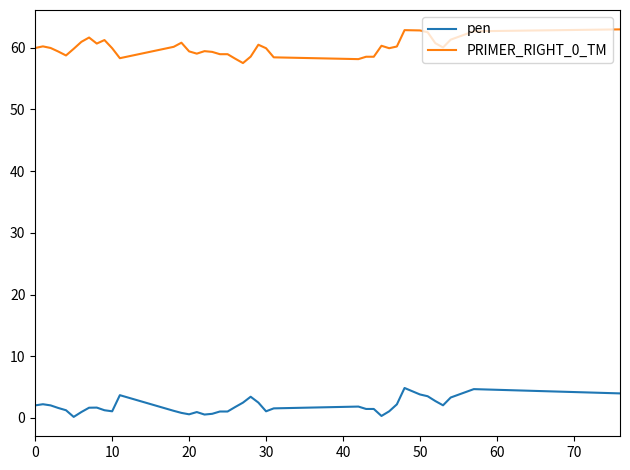

True or false: PRIMER_RIGHT_0_TM and pen intersect in this chart.

False